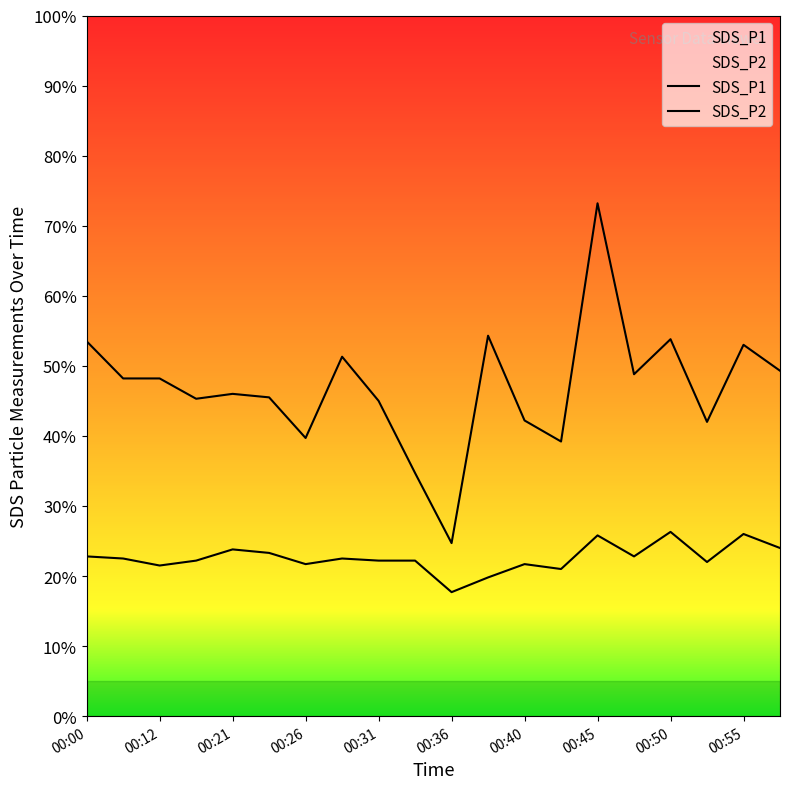

Is it true that SDS_P1 equals 1.3 at 00:50?

False